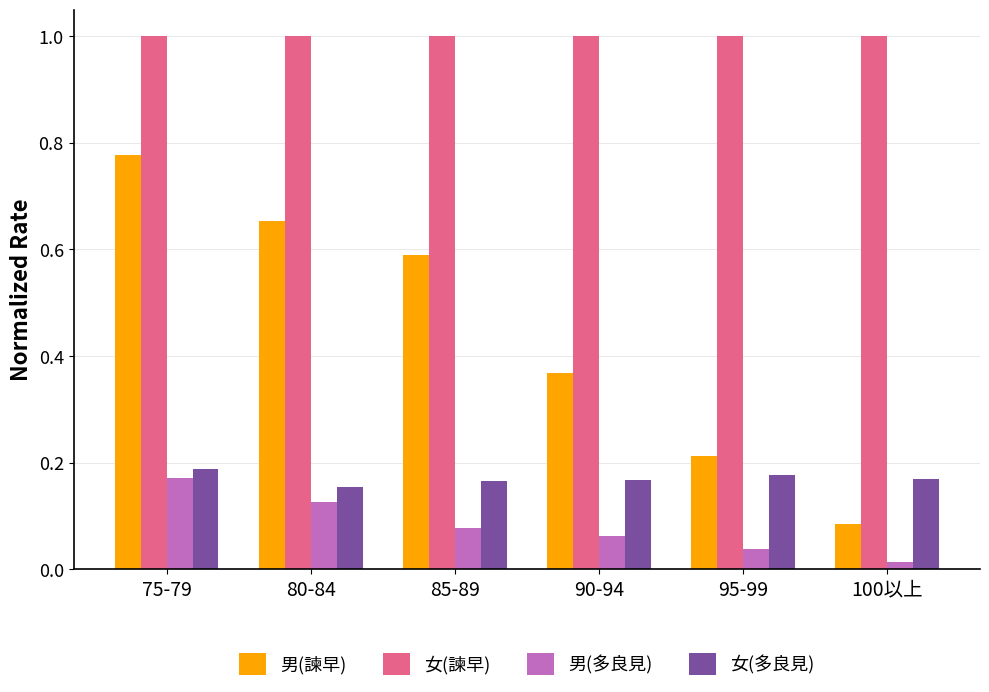

What position from the right is 80-84?

5